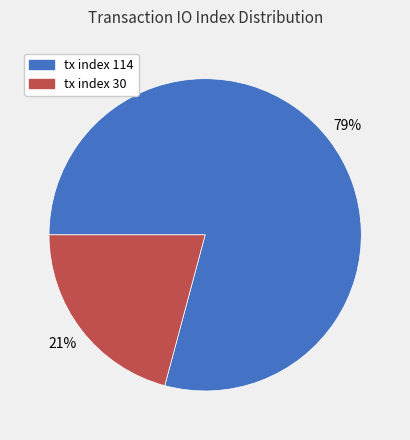

True or false: tx index 114 accounts for 88% of the total.

False